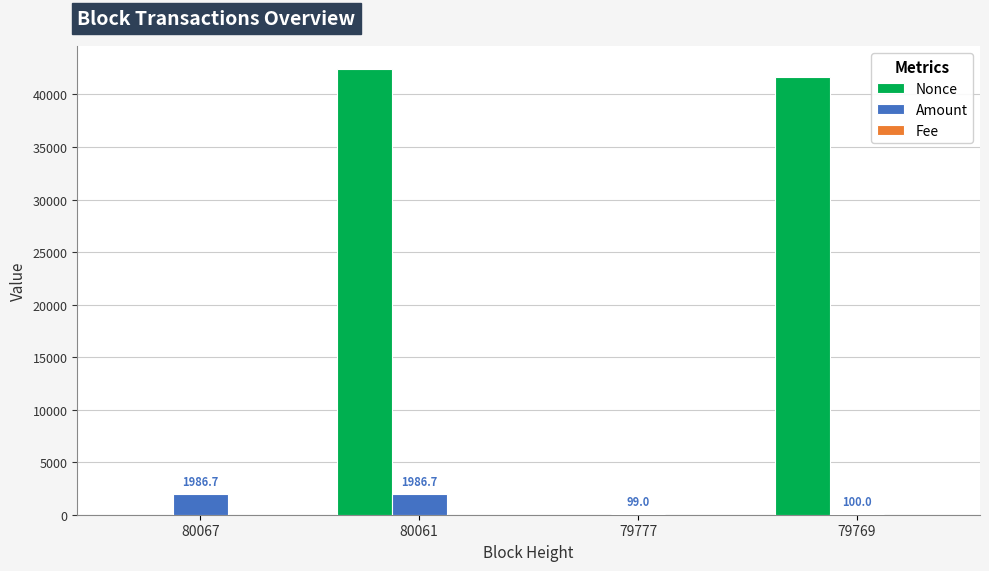

What is the maximum value shown in the chart?

42471.0